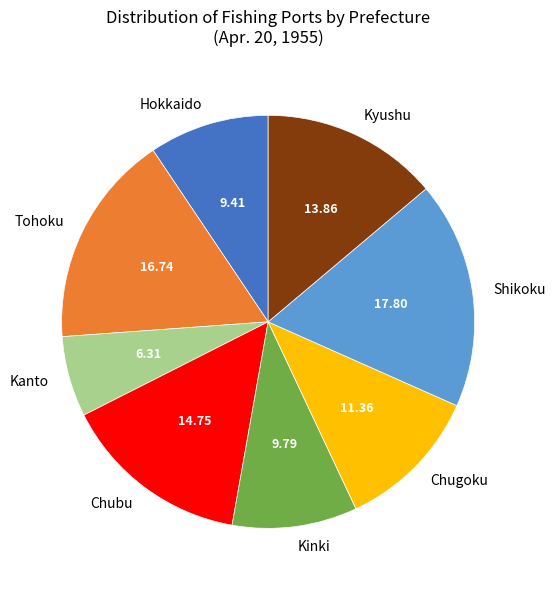

Does any single category account for the majority?

No